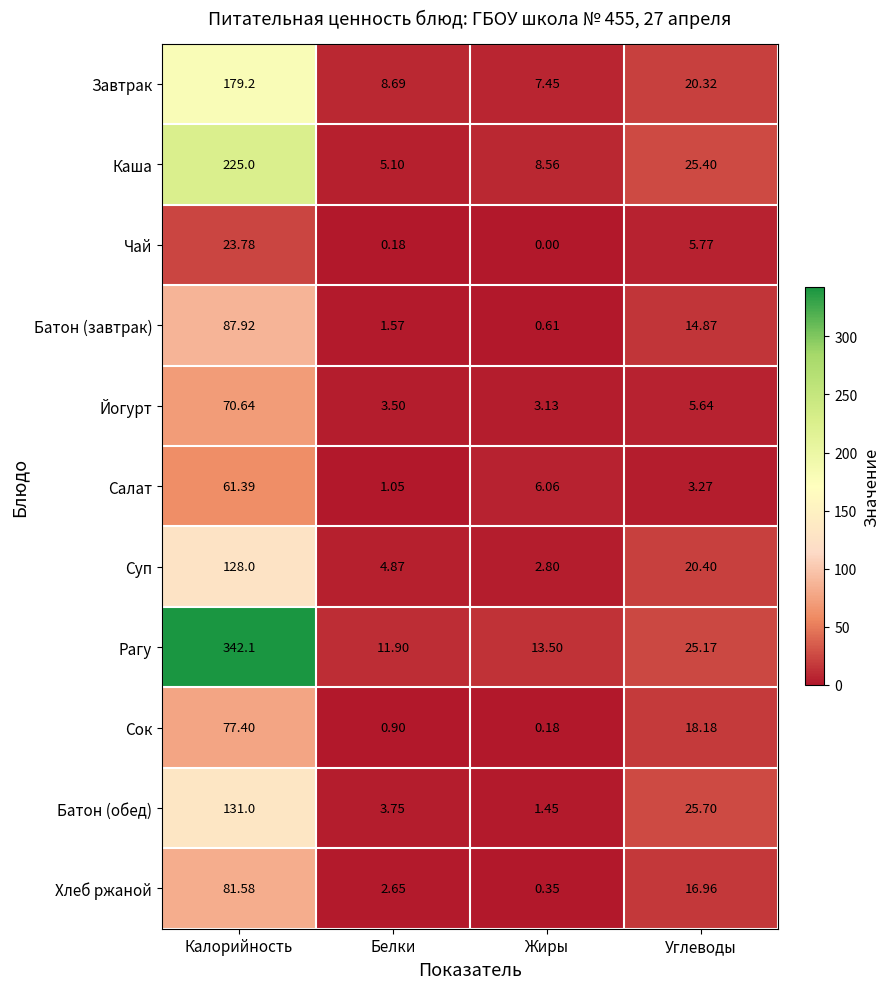

Which series changed the most between Жиры and Углеводы?

Батон (обед)